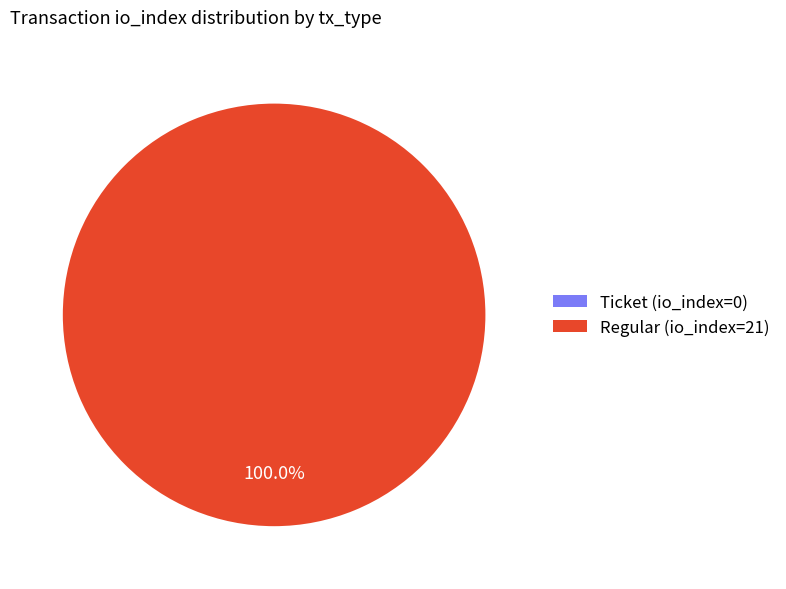

To the nearest percent, what is the average slice percentage?

50%